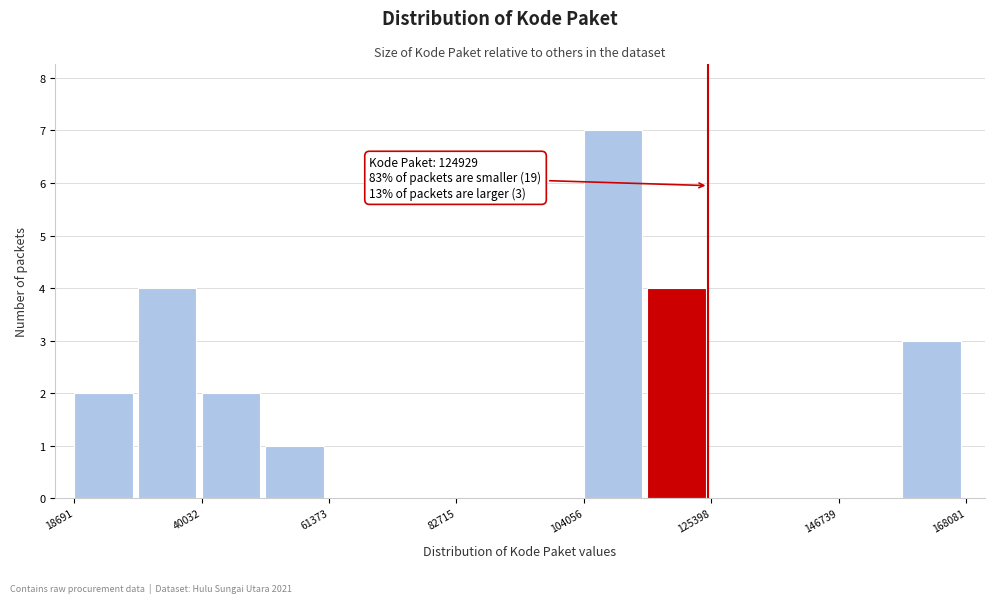

Read against the x-axis, roughly where is the centre of the tallest bar?

110000